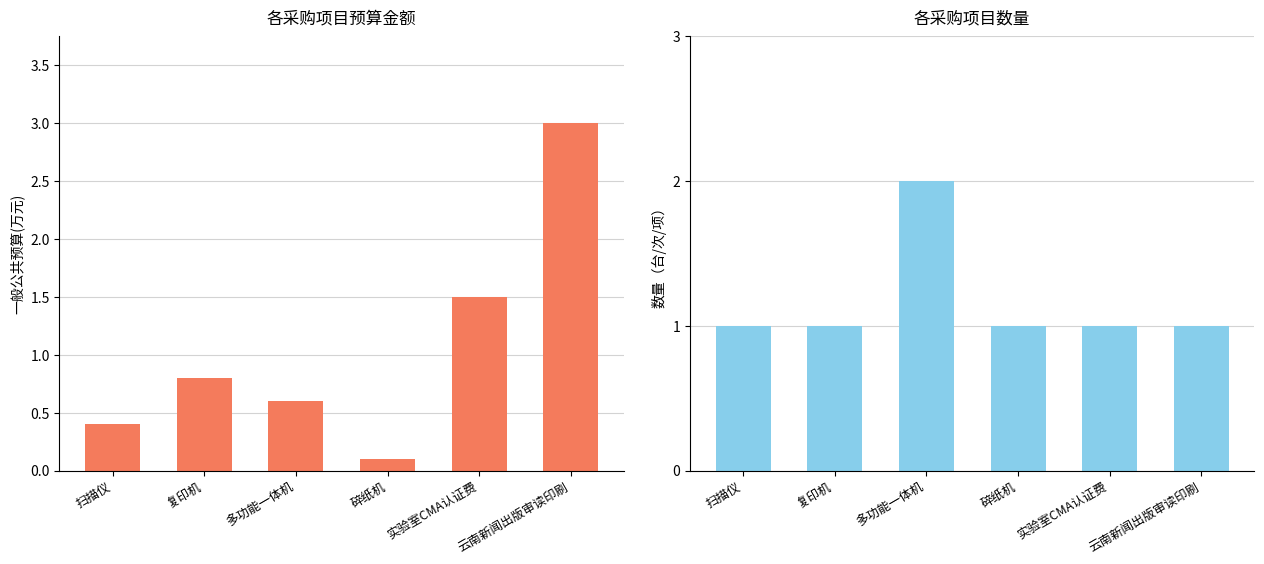

The value of 采购数量(台/次/项) at 实验室CMA认证费 is 1.3. True or false?

False